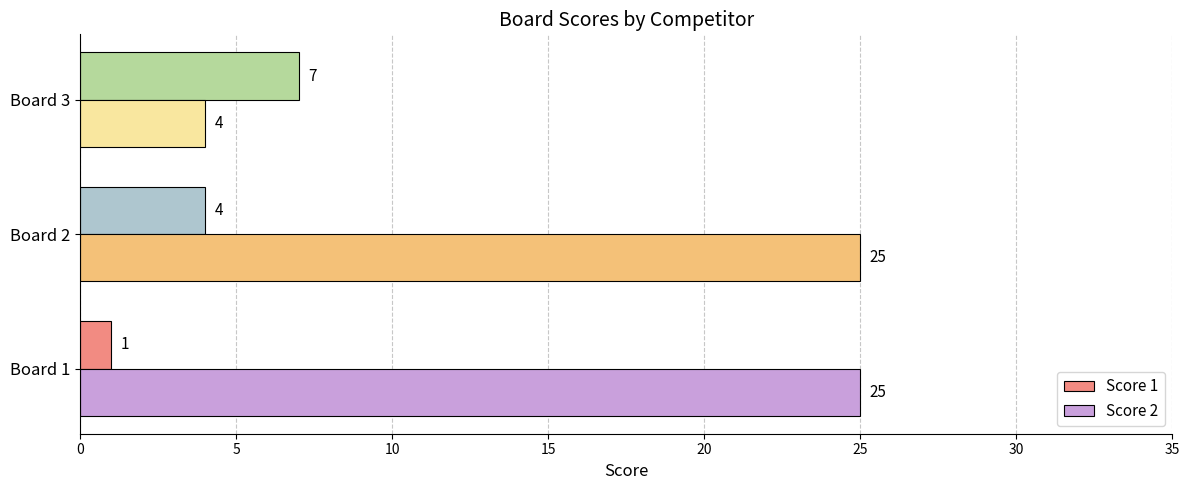

What are all the series names shown in the legend?

Score 1, Score 2